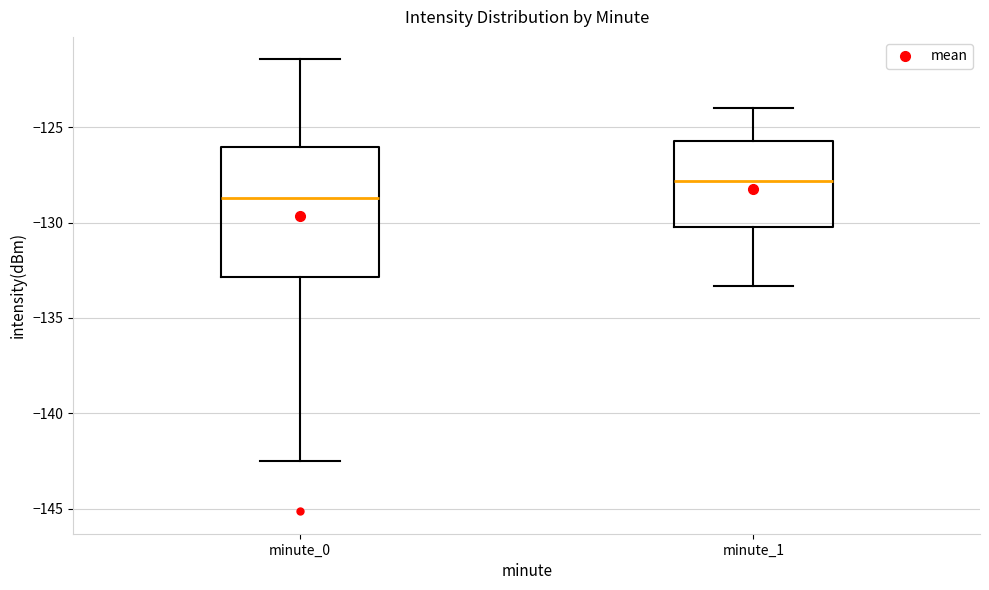

Where is the upper edge of the box for minute_0 on the y-axis? The values are not printed on the chart, so give them approximately, as read against the axis.

-126.0